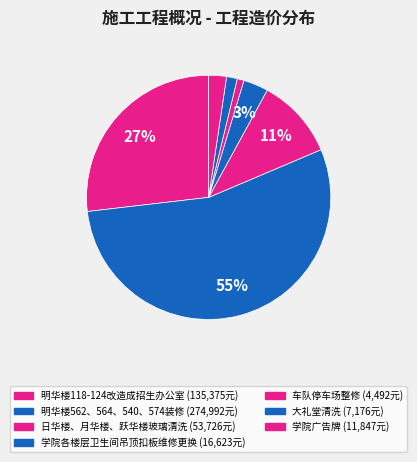

Combined, what portion of the pie is 明华楼118-124改造成招生办公室 and 学院各楼层卫生间吊顶扣板维修更换?

30.1%